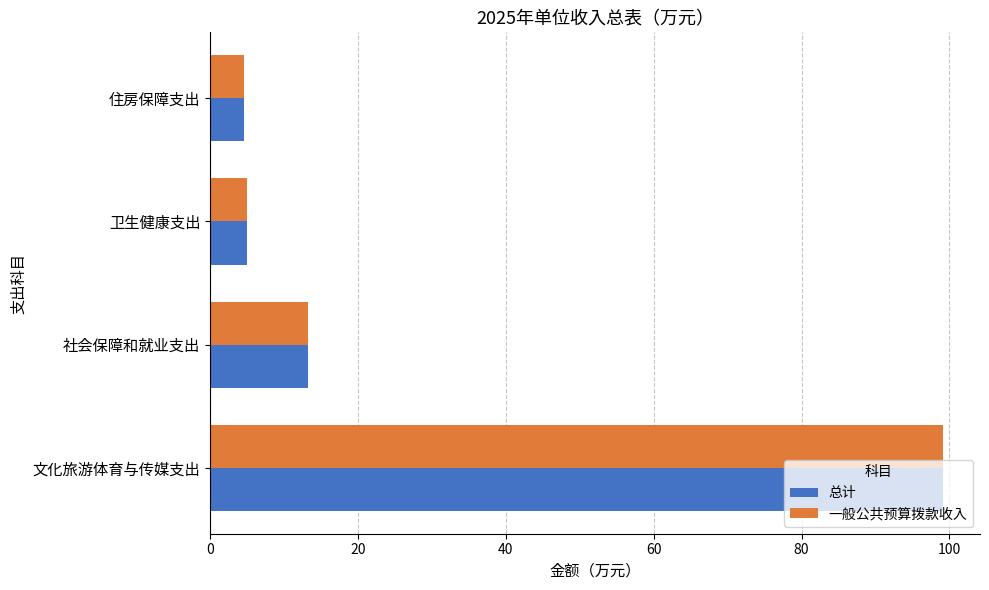

What is the sum of all 一般公共预算拨款收入 values?

122.0